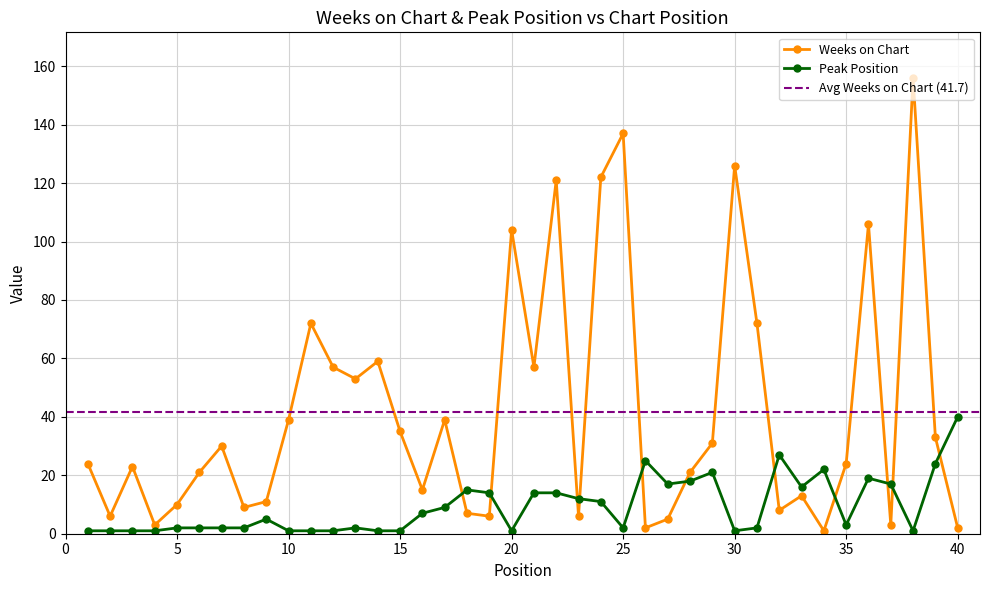

Read the Weeks on Chart value at 14, to the nearest 5.

60